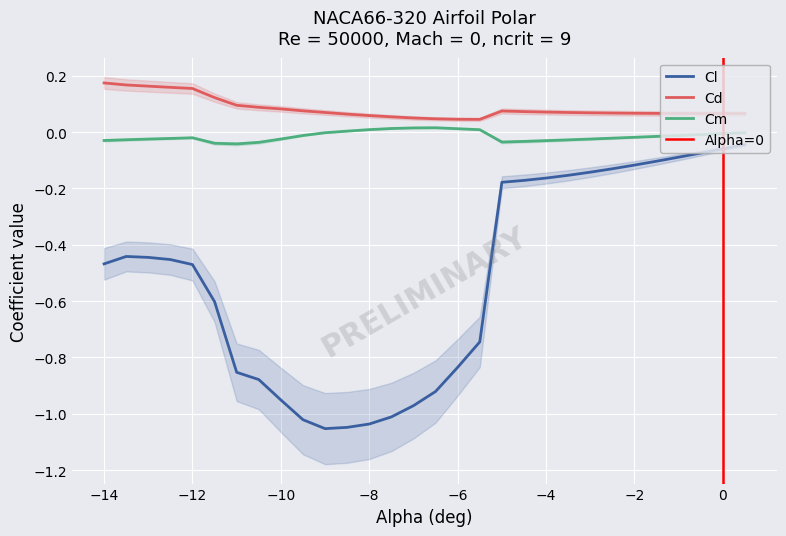

Which series has the widest spread of values?

Cl